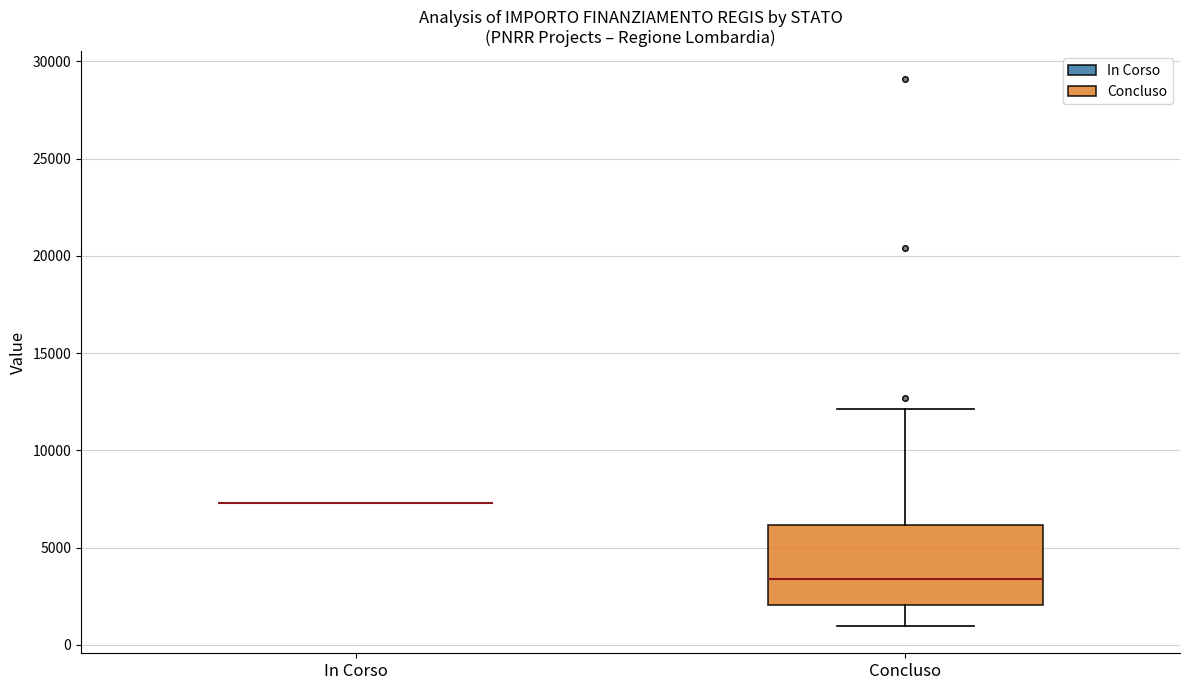

Reading left to right, read every box against the y-axis: the position of its median line, the range the box covers, and the ends of its whiskers. The values are not printed on the chart, so give them approximately, as read against the axis.

In Corso: box collapsed to a line at 7500, whiskers 7500 to 7500
Concluso: median 3500, box 2000 to 6000, whiskers 1000 to 12000